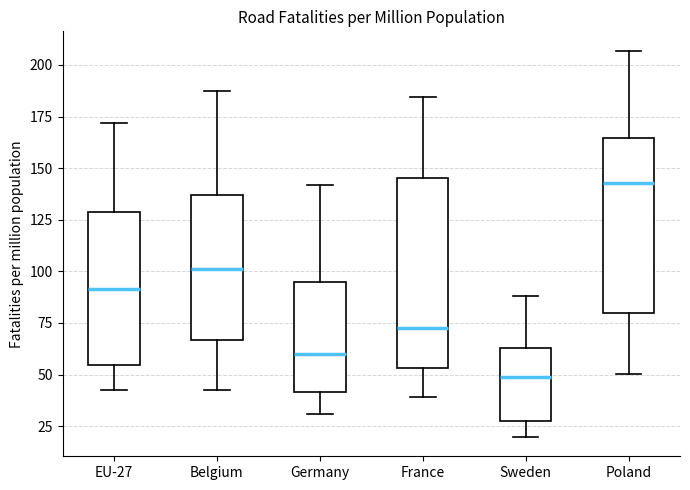

Which box's median line is the highest?

Poland